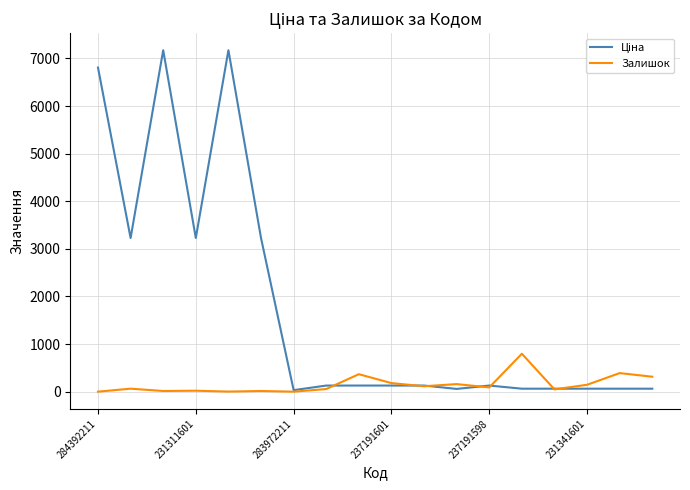

Rank the categories by Залишок value from lowest to highest.

284392211, 6, 237191598, 283972211, 231341601, 237191601, 14, 7, 231311601, 12, 10, 15, 11, 9, 17, 8, 16, 13